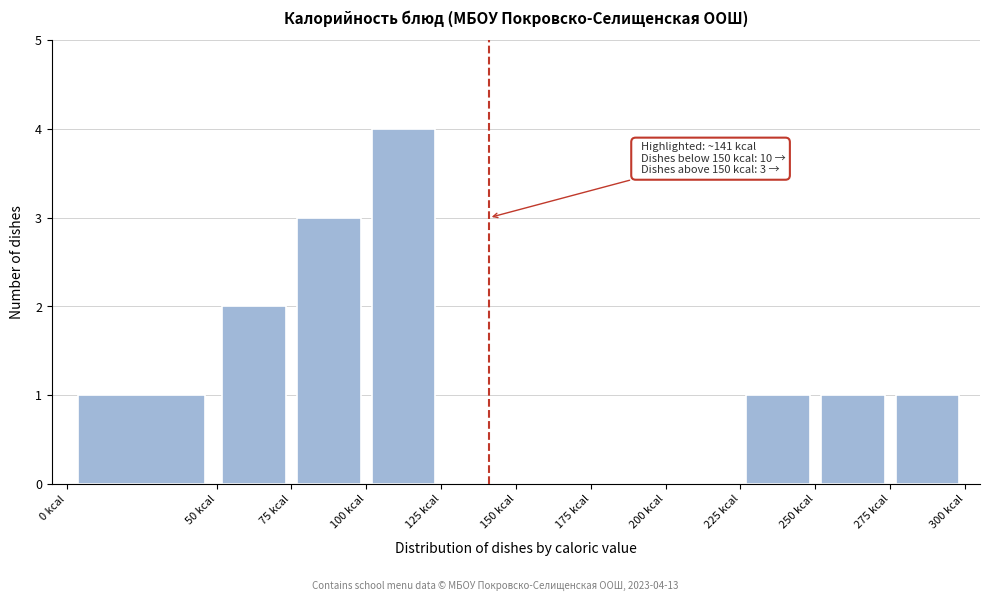

Which range on the x-axis has the tallest bar?

100 to 125